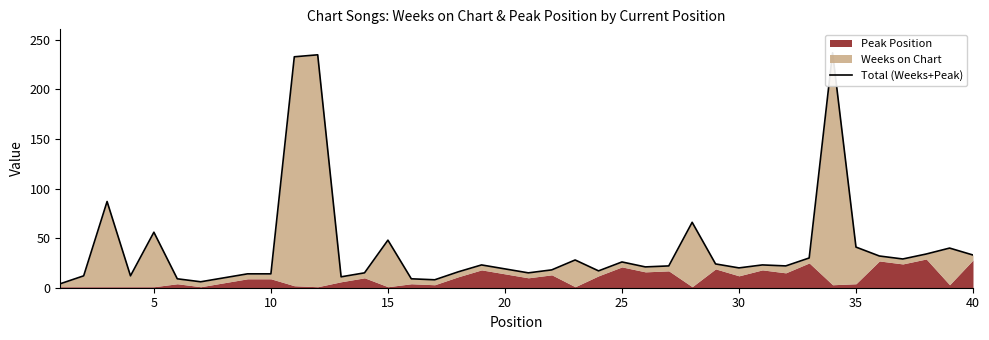

How many lines are shown in the chart?

1